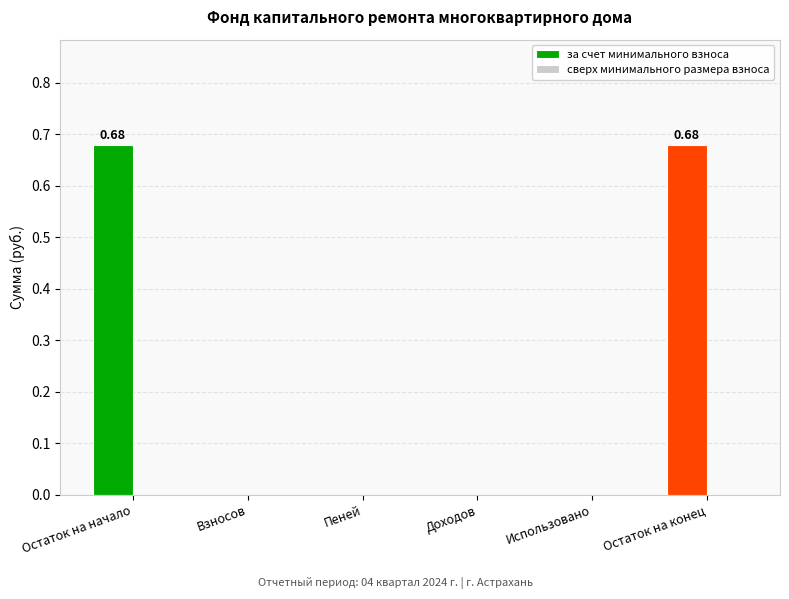

What is the change in value from Взносов to Остаток на конец?

+0.7